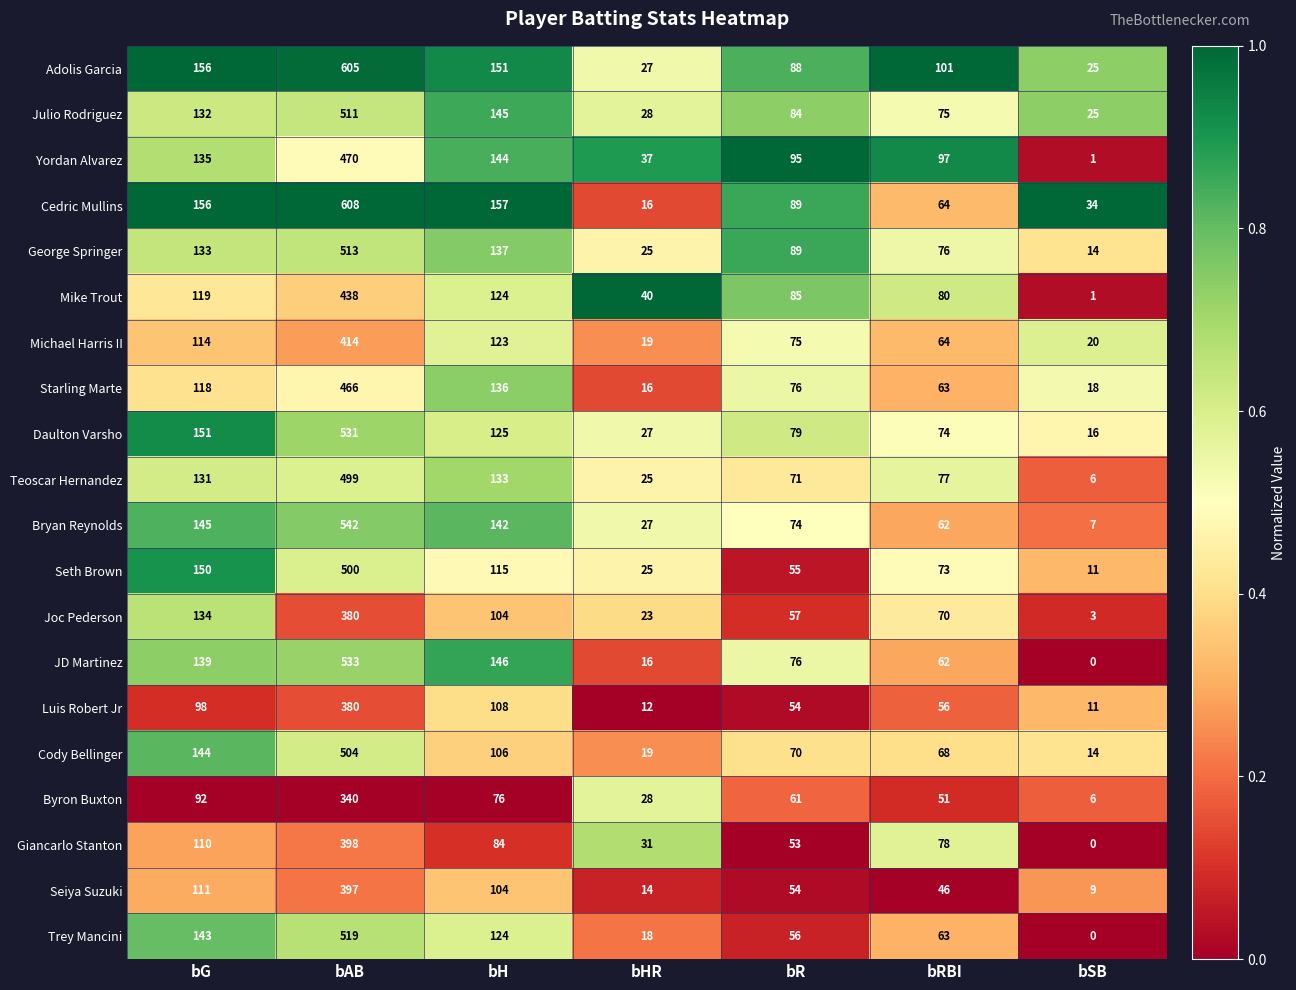

At which category does the chart reach its peak across all series?

bAB